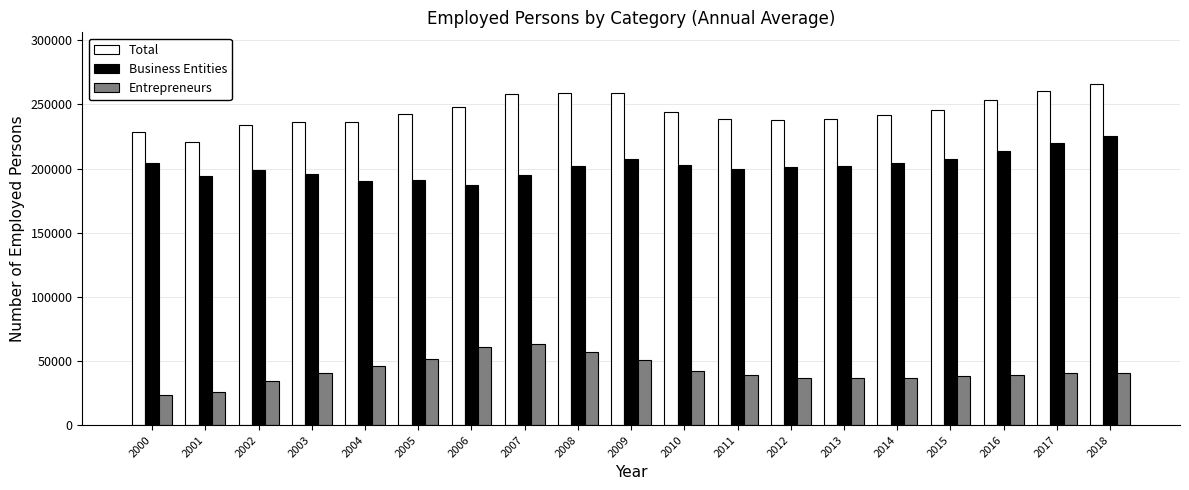

Rank the series at 2010 from lowest to highest value.

Entrepreneurs, Business Entities, Total